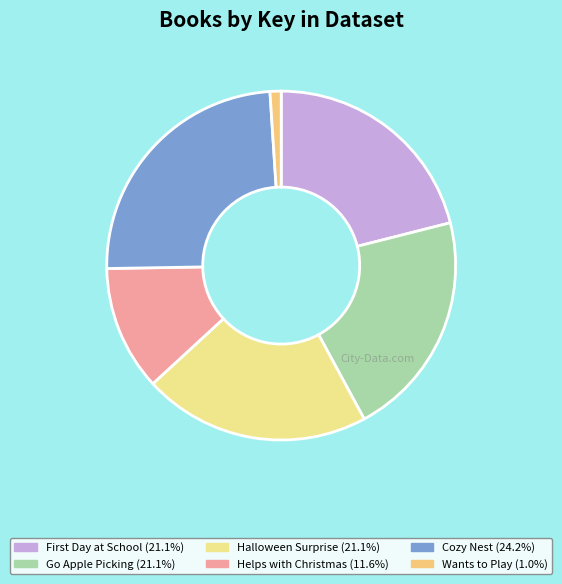

Rank the categories by value from lowest to highest.

Puppy Mudge Wants to Play, Olivia Helps with Christmas, Max & Mo's First Day at School, Max & Mo Go Apple Picking, Max & Mo's Halloween Surprise, Annie and Snowball and the Cozy Nest